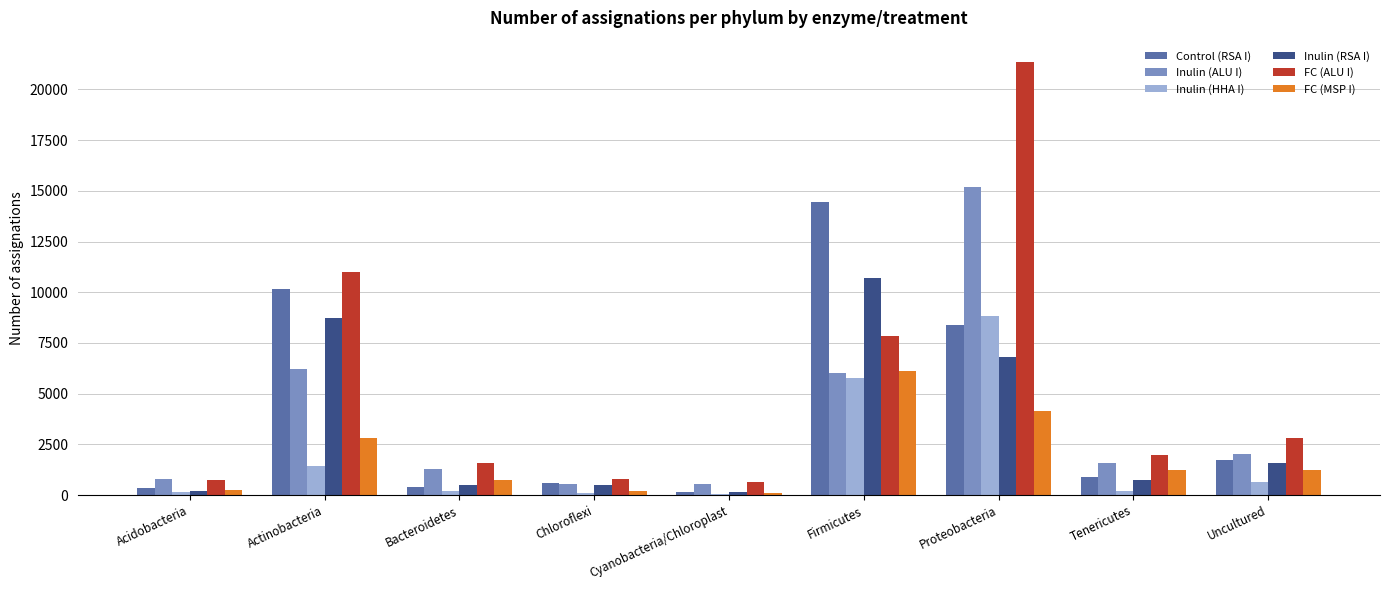

What value does the Control (RSA I) series have at Actinobacteria?

10152